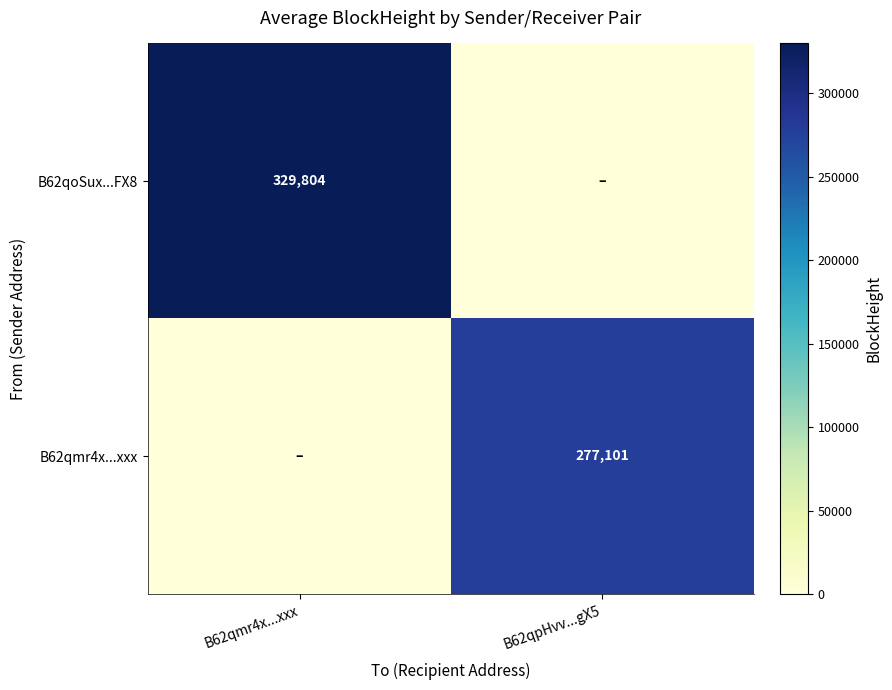

How many data points does each series have?

2